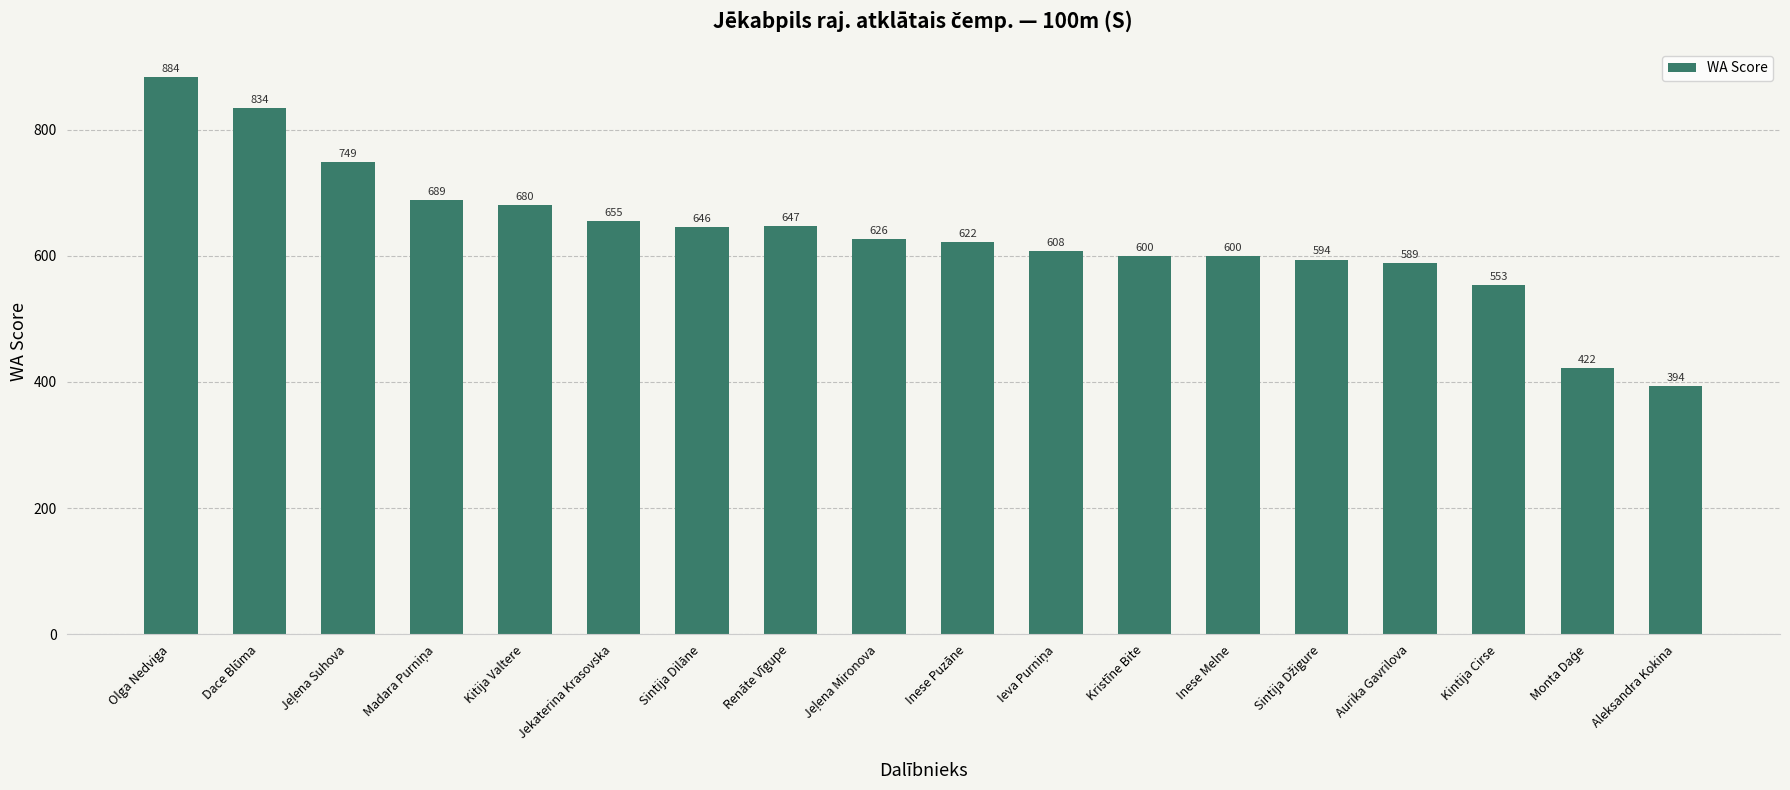

Is it true that the value at Kristīne Bite is 600?

True